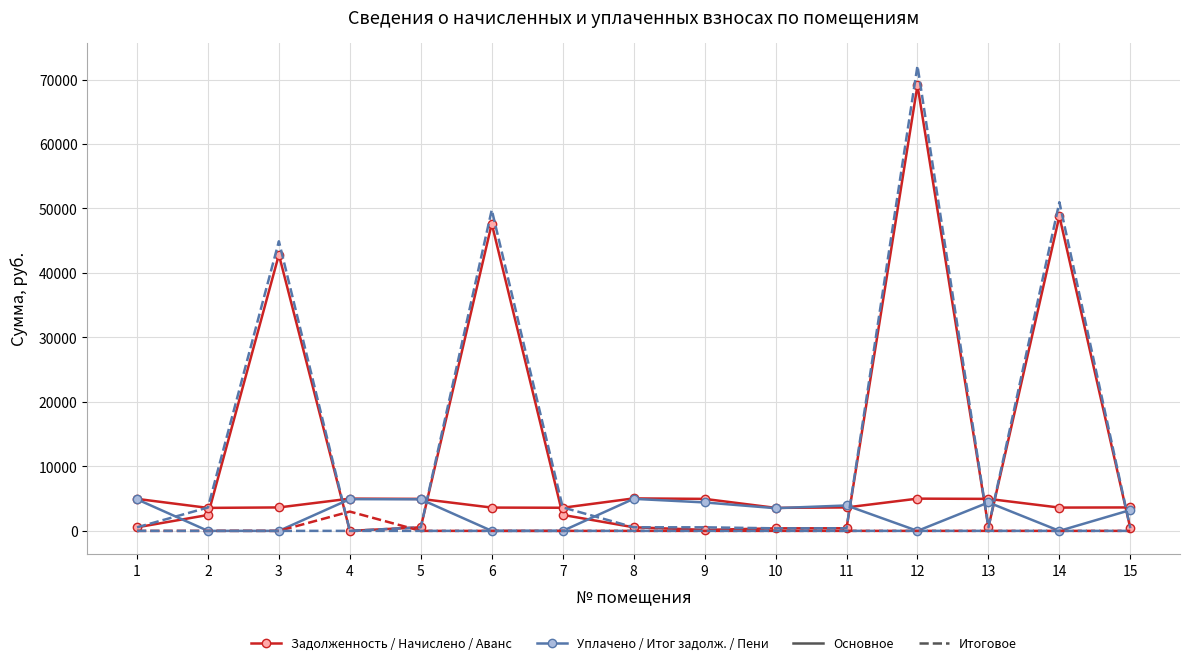

Does the chart have visible grid lines?

Yes